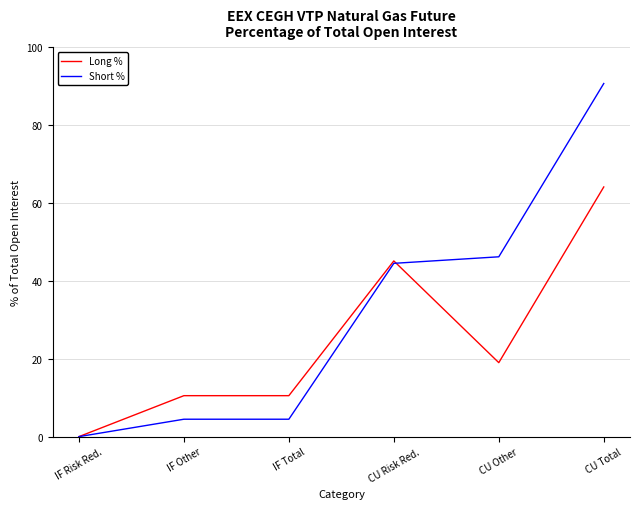

At how many categories does at least one series exceed 71?

1